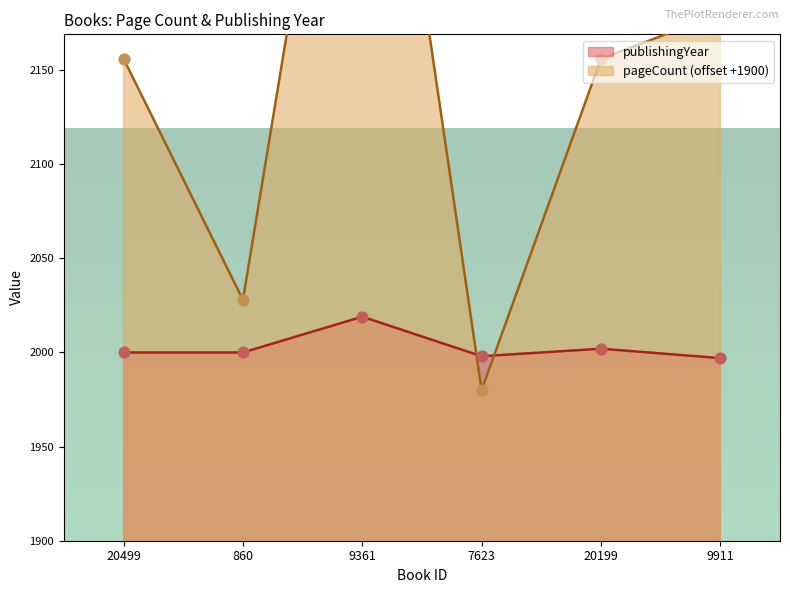

At how many categories does at least one series exceed 2181?

1